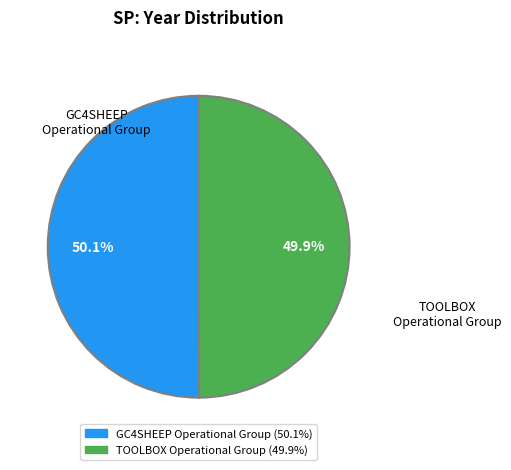

To the nearest percent, what is the combined percentage of TOOLBOX Operational Group and GC4SHEEP Operational Group?

100%